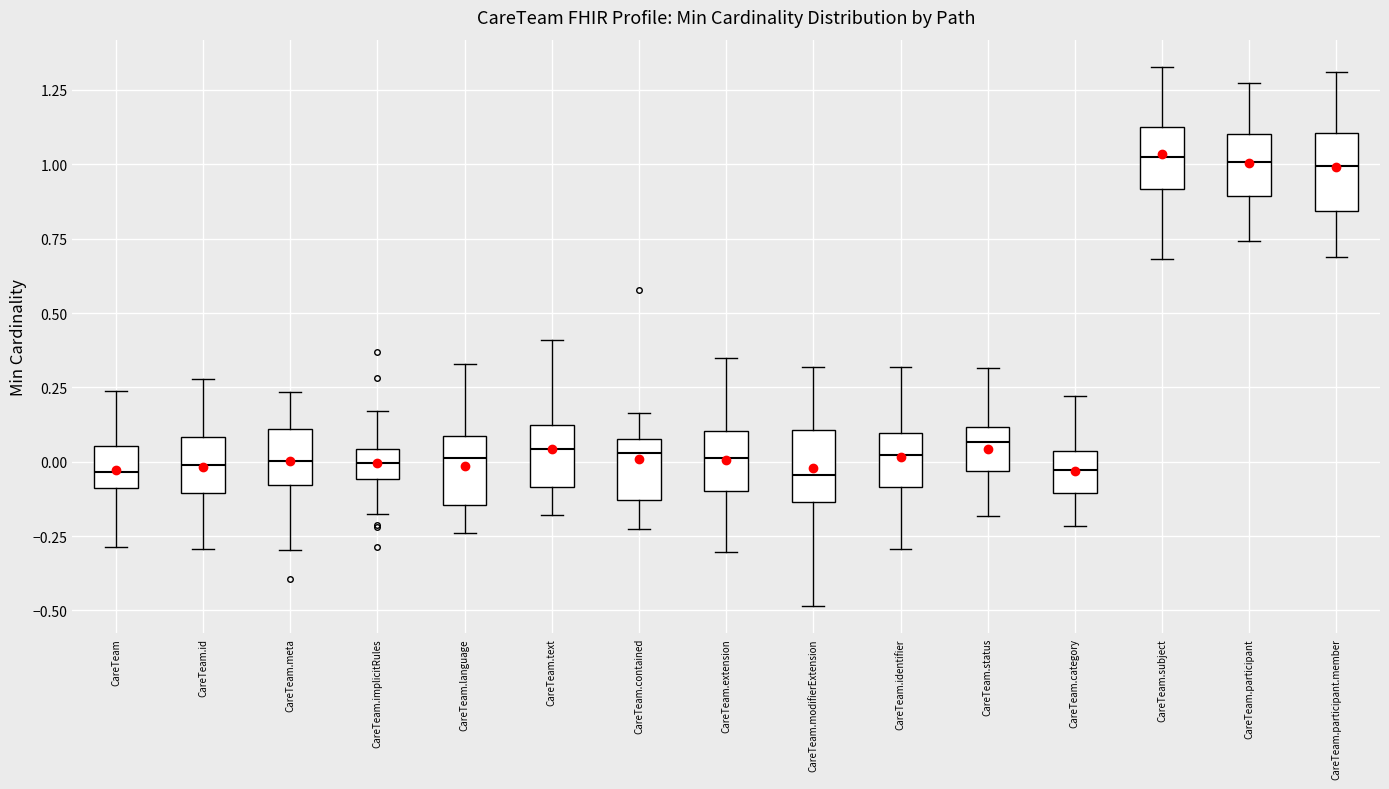

Where does the median line of the box for CareTeam sit on the y-axis? The values are not printed on the chart, so give them approximately, as read against the axis.

-0.05